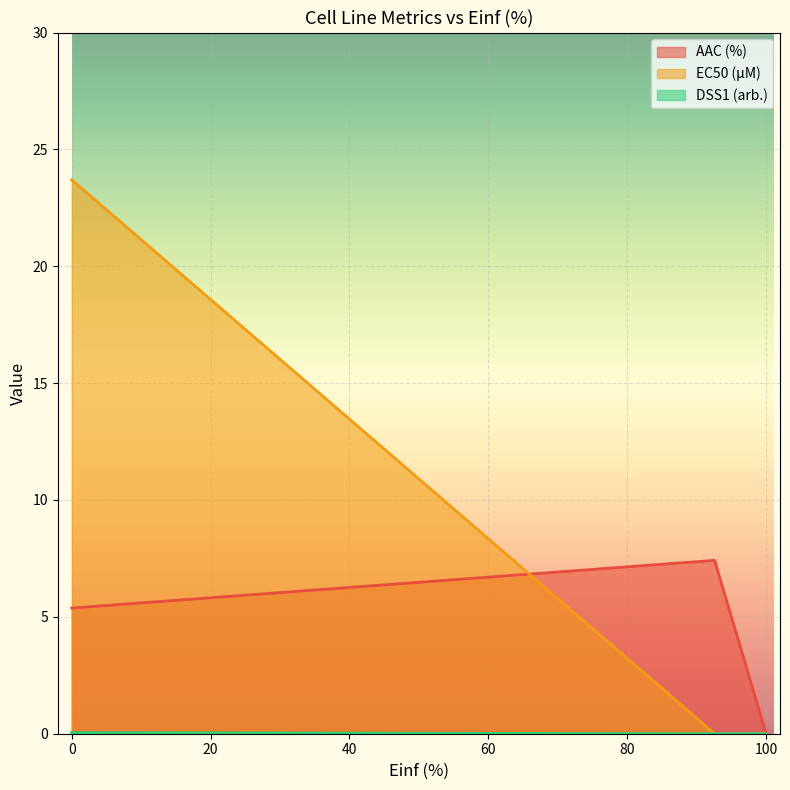

List the series in order of their peak value, highest first.

EC50 (µM), AAC (%), DSS1 (arb.)